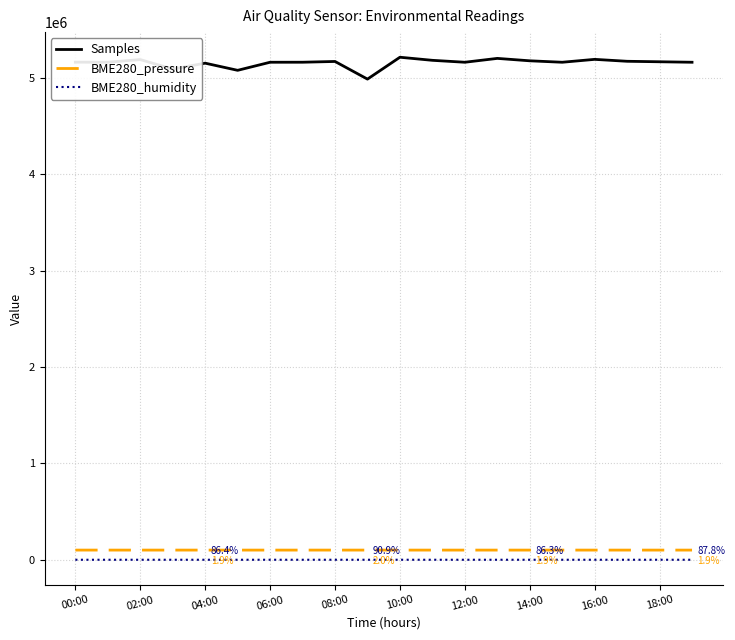

What is the greatest value displayed?

5212000.0